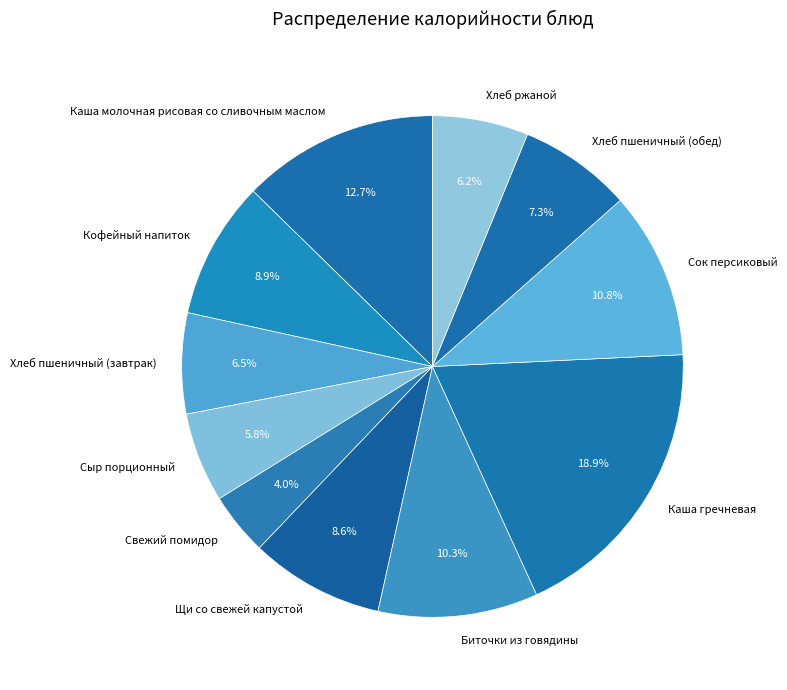

How many slices are in this pie chart?

11